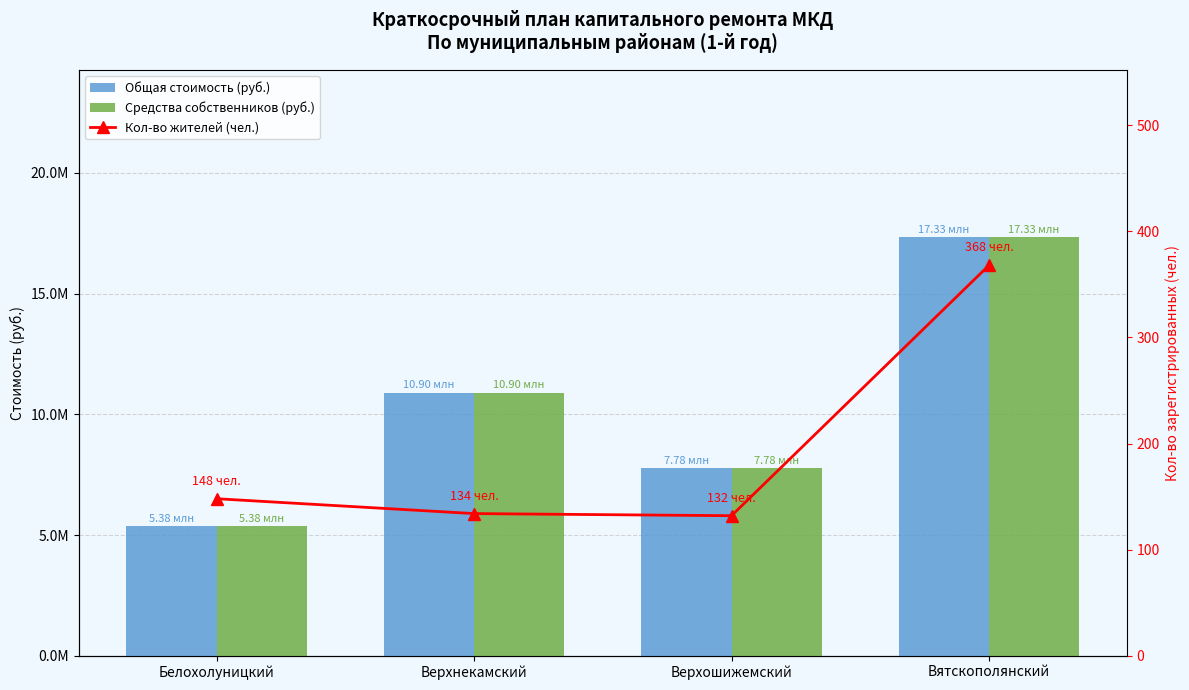

Is the value of Средства собственников (руб.) at Вятскополянский greater than the value of Общая стоимость (руб.) at Верхошижемский?

Yes